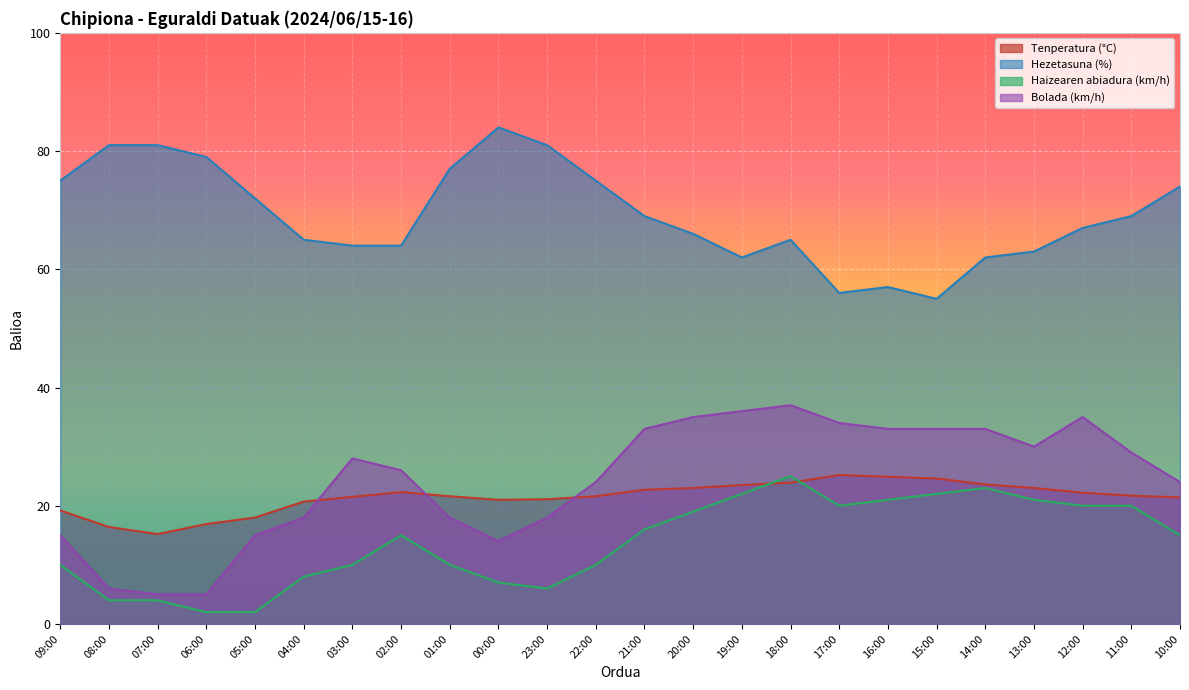

The Haizearen abiadura (km/h) series shows 21.0 at 16:00. True or false?

True